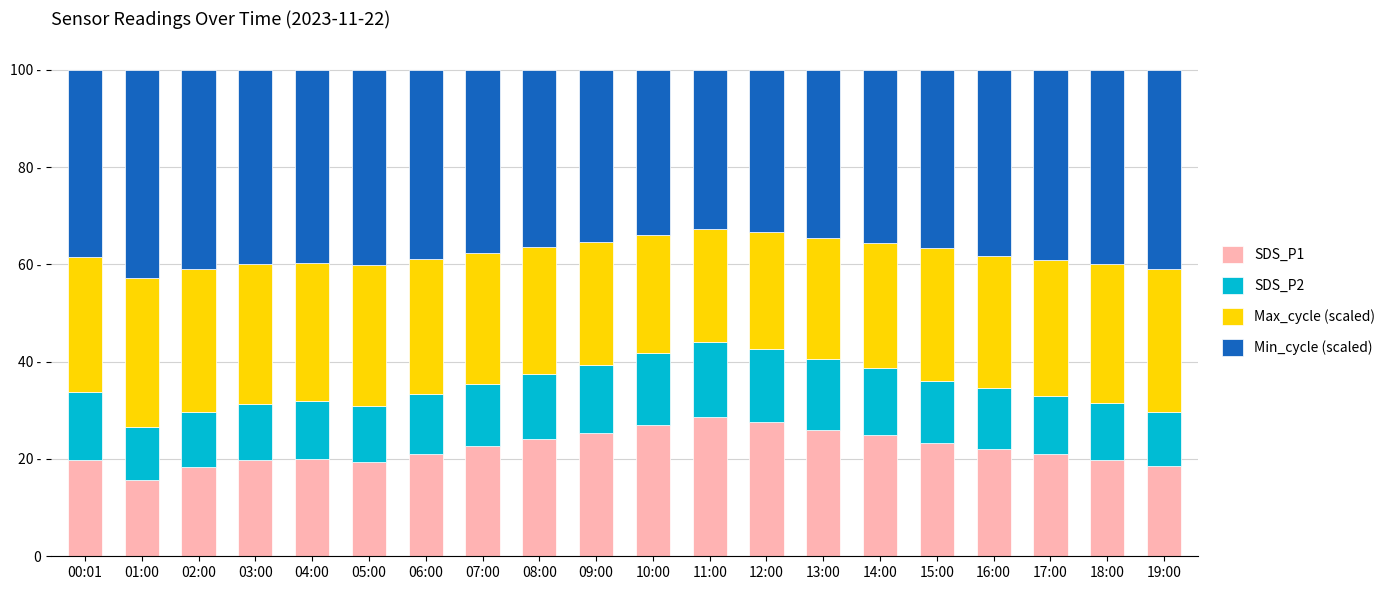

What is the difference between the second highest and second lowest values in the Min_cycle (scaled) series?

7.6